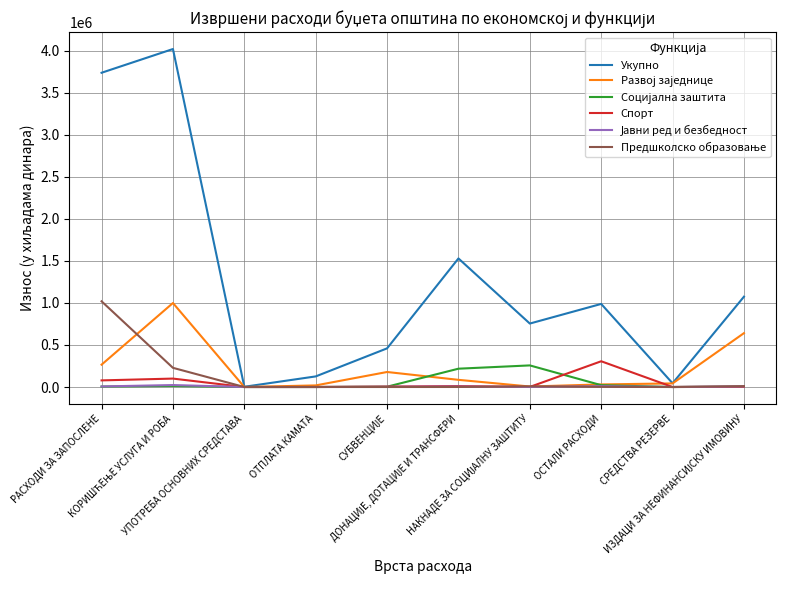

Which series has the largest total across all categories?

Укупно